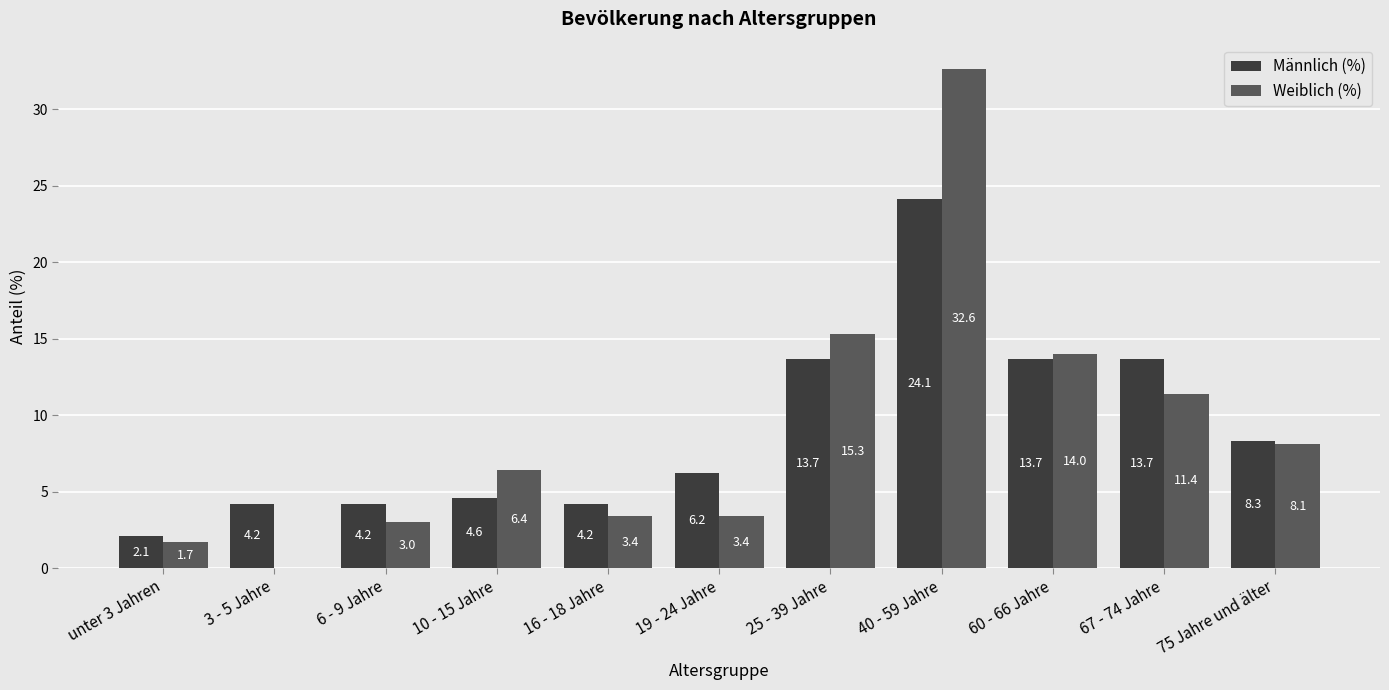

Which series has the largest total across all categories?

Weiblich (%)